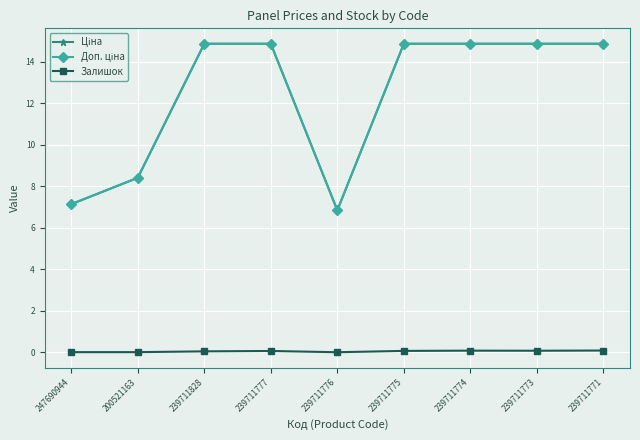

Count the number of categories in the chart.

9